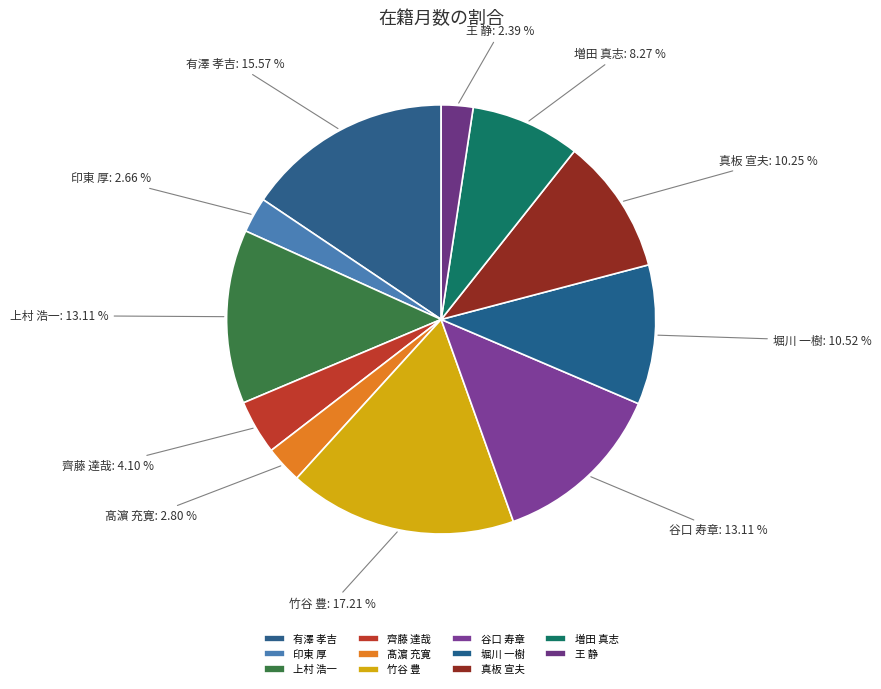

Does 真板 宣夫 represent more than half of the total?

No